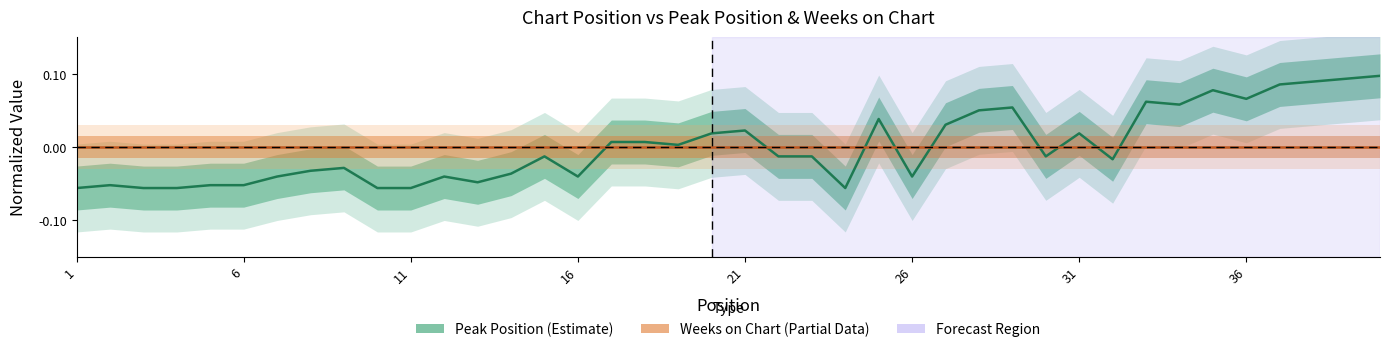

What is the value of the 2nd point from the left?

-0.1